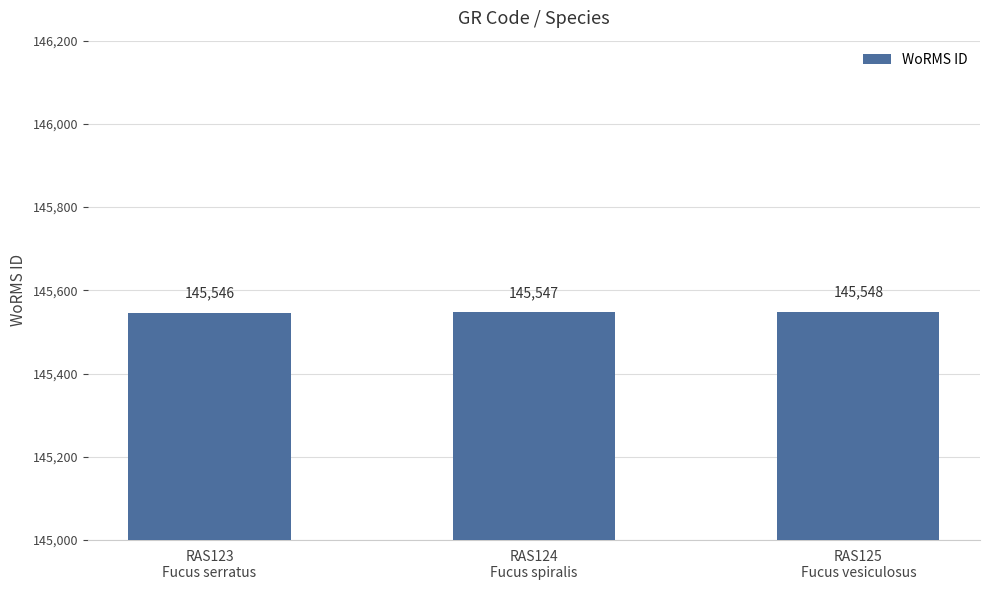

What is the sum of the values at RAS123
Fucus serratus and RAS124
Fucus spiralis?

291093